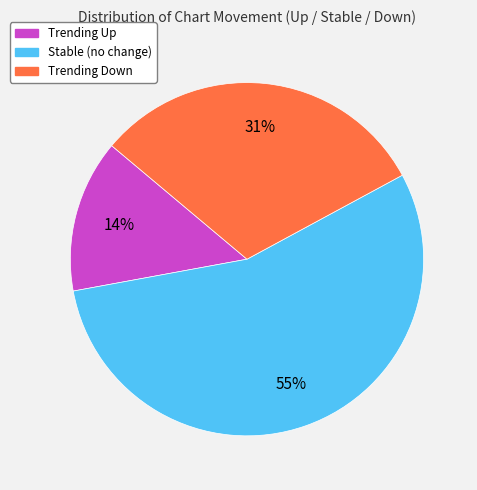

How many slices are in this pie chart?

3